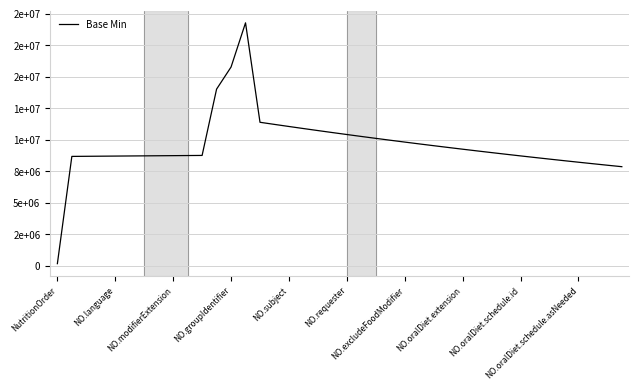

Does the chart have visible grid lines?

Yes